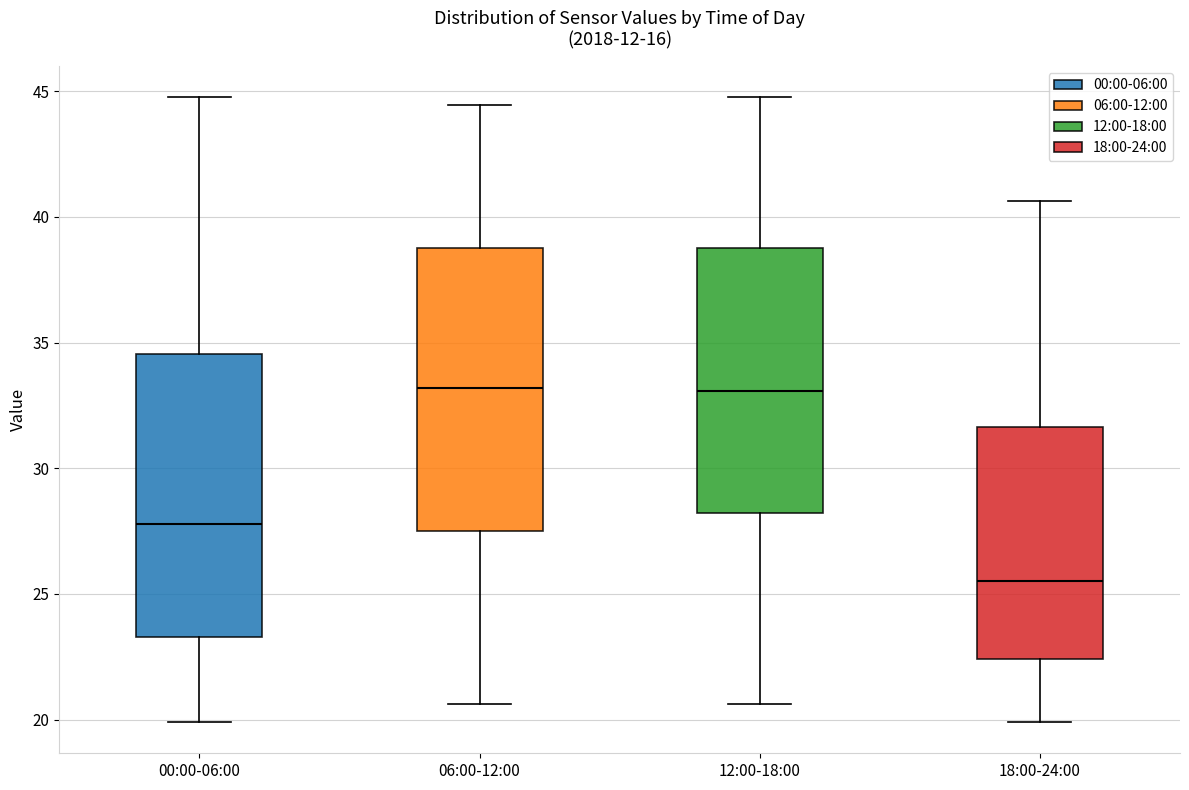

Reading left to right, read every box against the y-axis: the position of its median line, the range the box covers, and the ends of its whiskers. The values are not printed on the chart, so give them approximately, as read against the axis.

00:00-06:00: median 28.0, box 23.5 to 34.5, whiskers 20.0 to 45.0
06:00-12:00: median 33.0, box 27.5 to 39.0, whiskers 20.5 to 44.5
12:00-18:00: median 33.0, box 28.0 to 39.0, whiskers 20.5 to 45.0
18:00-24:00: median 25.5, box 22.5 to 31.5, whiskers 20.0 to 40.5